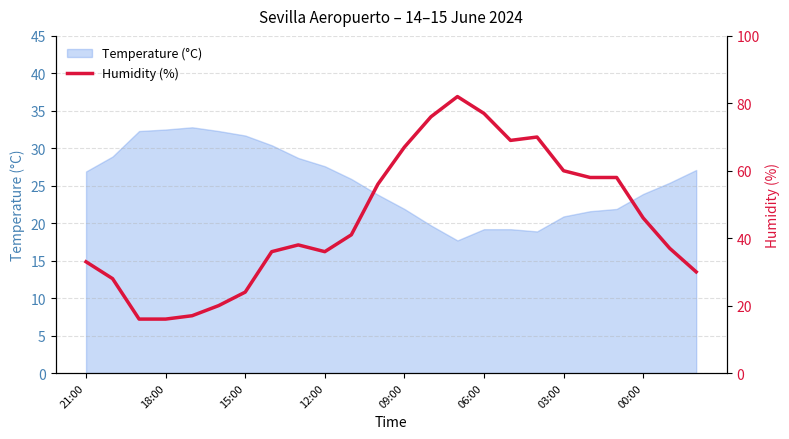

True or false: Temperature (°C) has a value of 16.8 at 12:00.

False